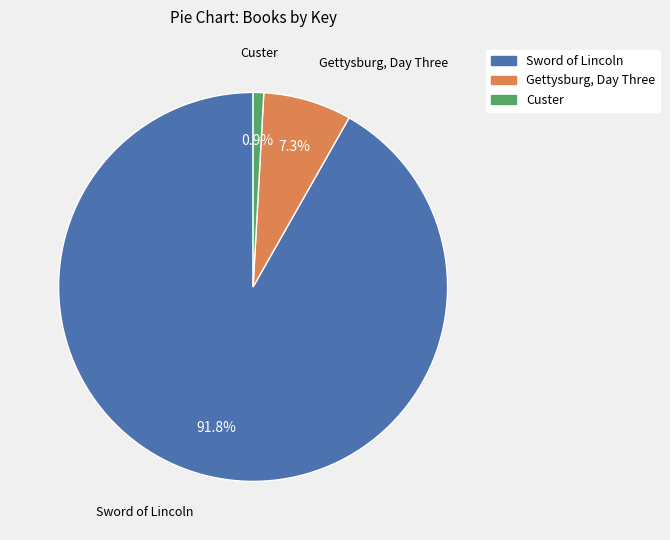

Rank the categories by value from lowest to highest.

Custer, Gettysburg, Day Three, Sword of Lincoln